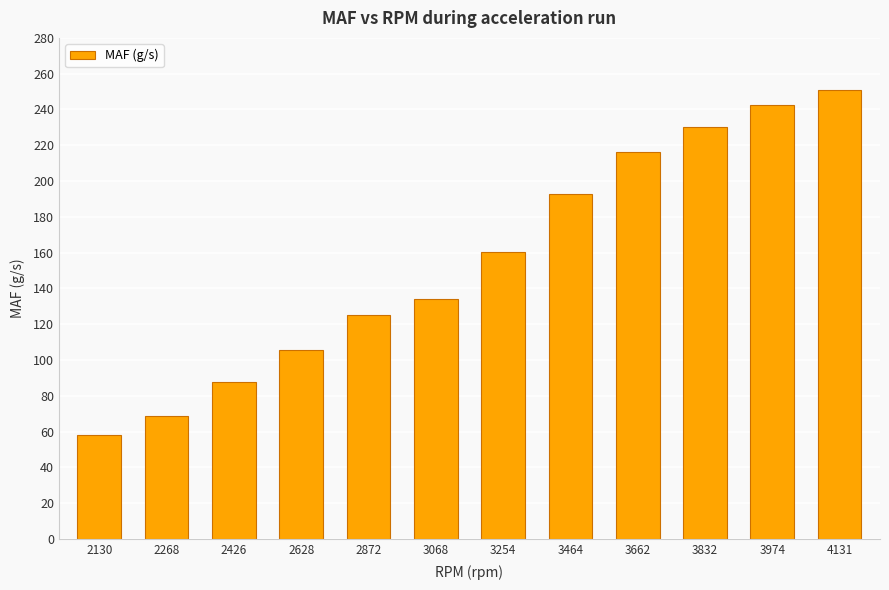

Reading right to left, transcribe all the data shown in this chart.

250.7	242.5	230.1	216.2	192.9	160.3	134.3	125.2	105.8	87.6	68.9	58.0